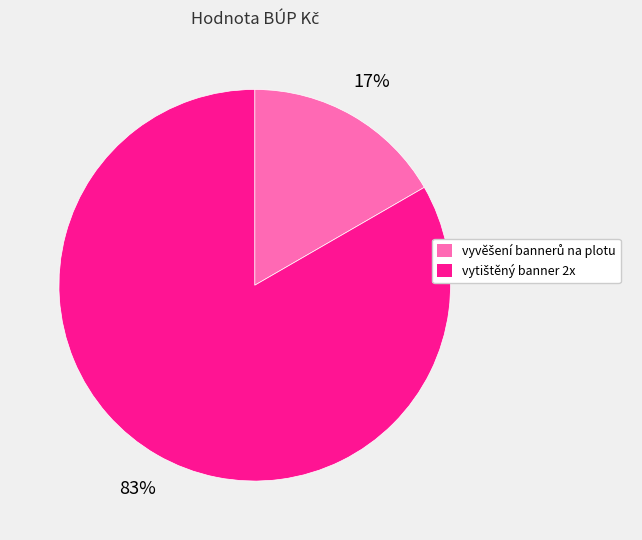

To the nearest percent, what is the average slice percentage?

50%